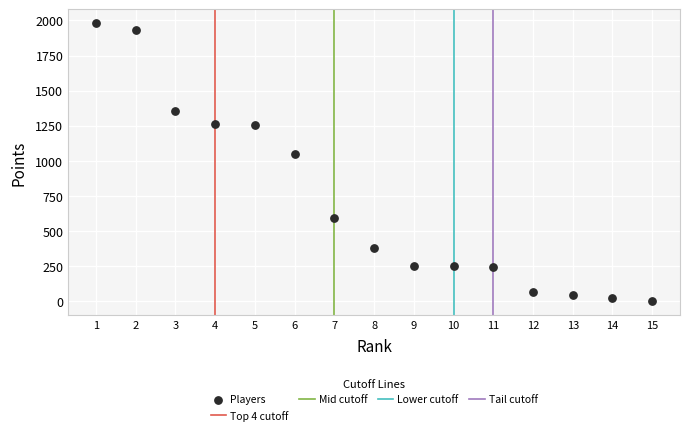

What Y value in the scatter plot is closest to 990?

1050